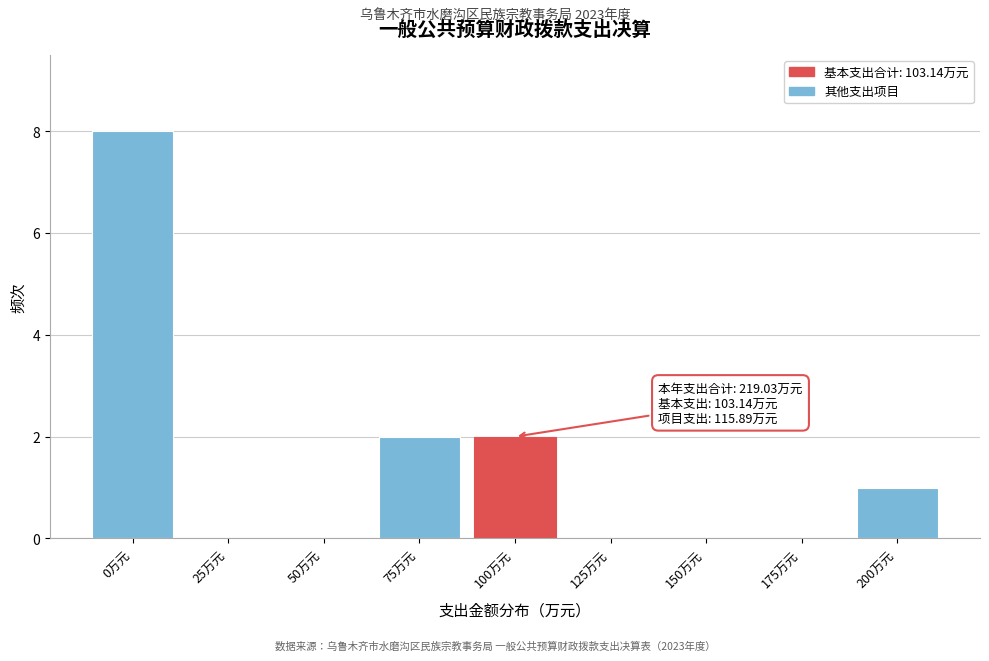

Reading left to right, transcribe all the data shown in this chart.

0万元=8	25万元=0	50万元=0	75万元=2	100万元=2	125万元=0	150万元=0	175万元=0	200万元=1